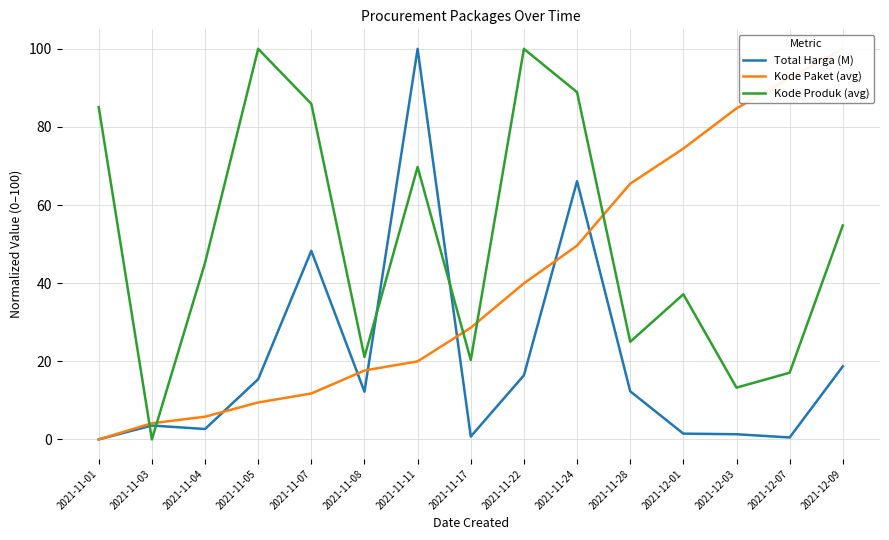

True or false: Kode Paket (avg) has more than 2 points higher than both neighbors.

False